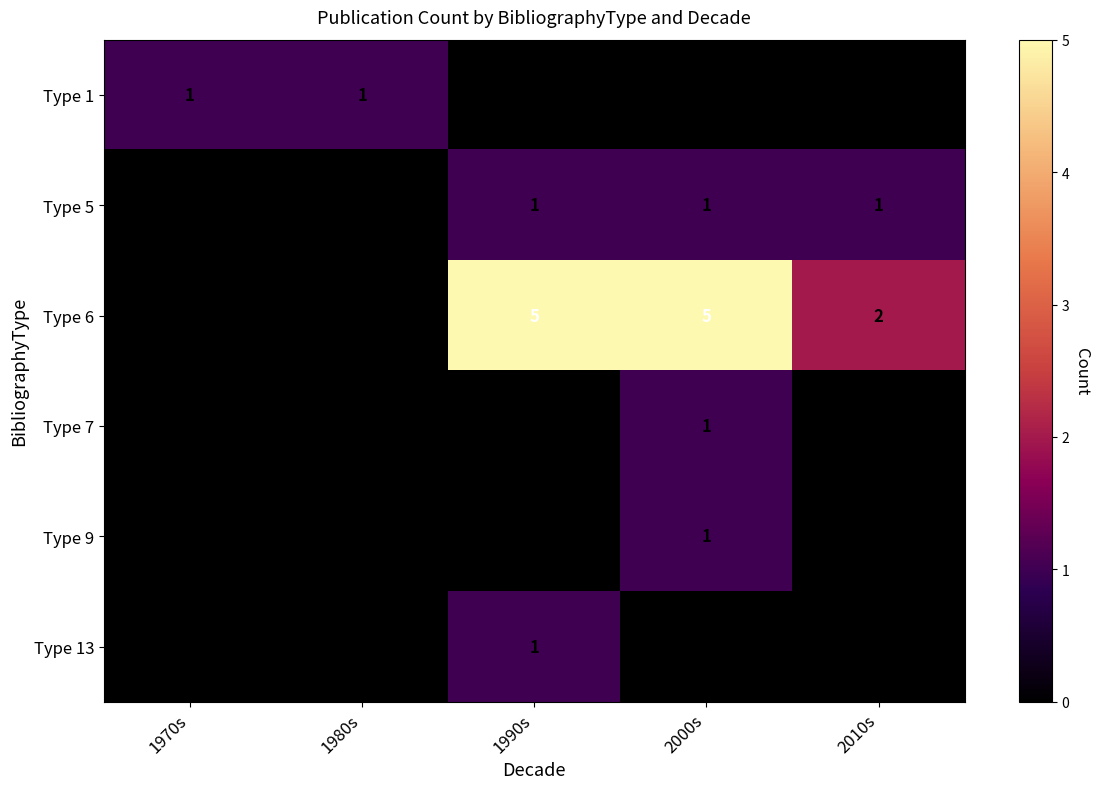

The value of Type 5 at 1990s is 2. True or false?

False